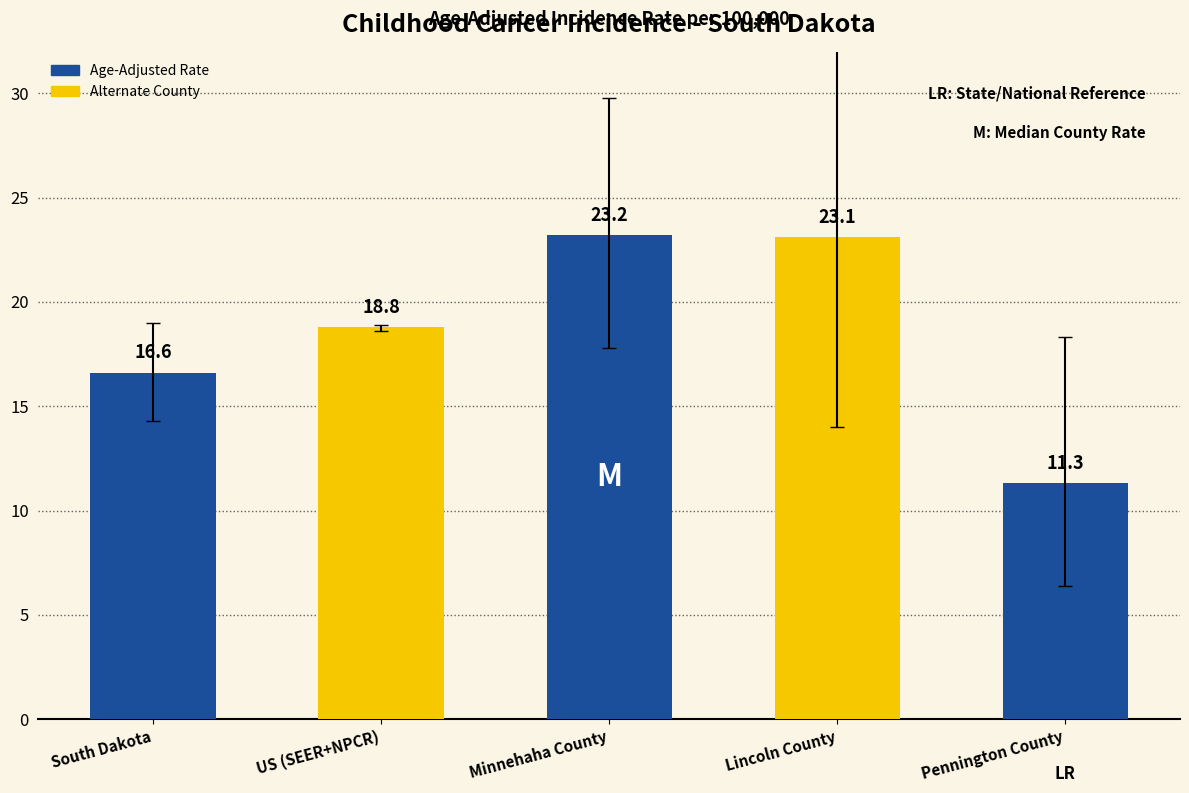

What is the average value?

18.6